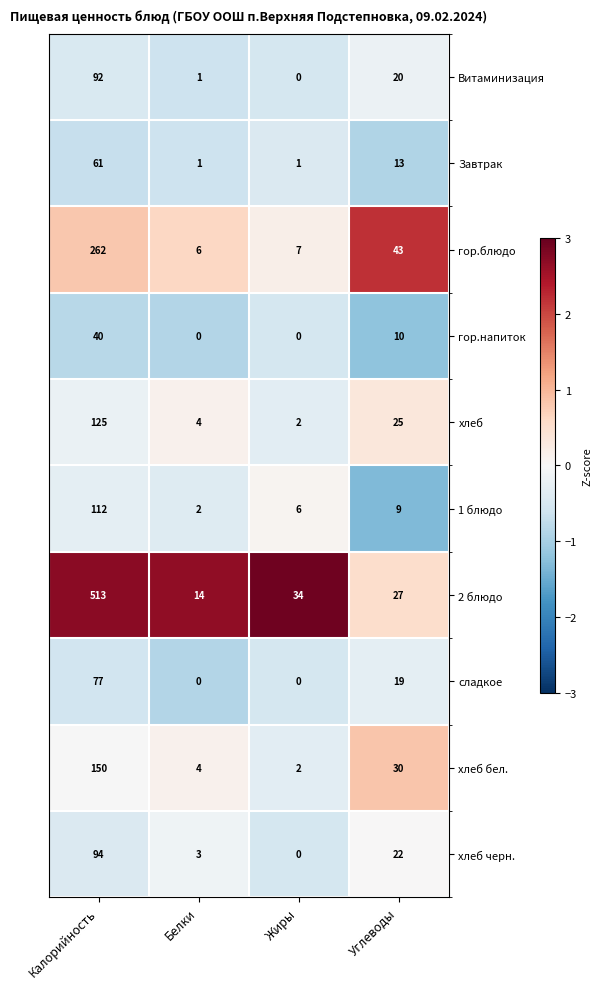

What is the average value of the 2 блюдо series?

147